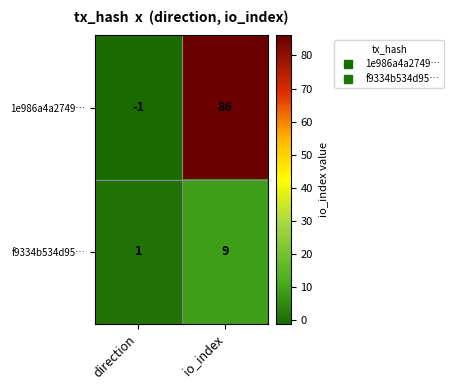

Rank the series by their average value, from lowest to highest.

f9334b534d95…, 1e986a4a2749…